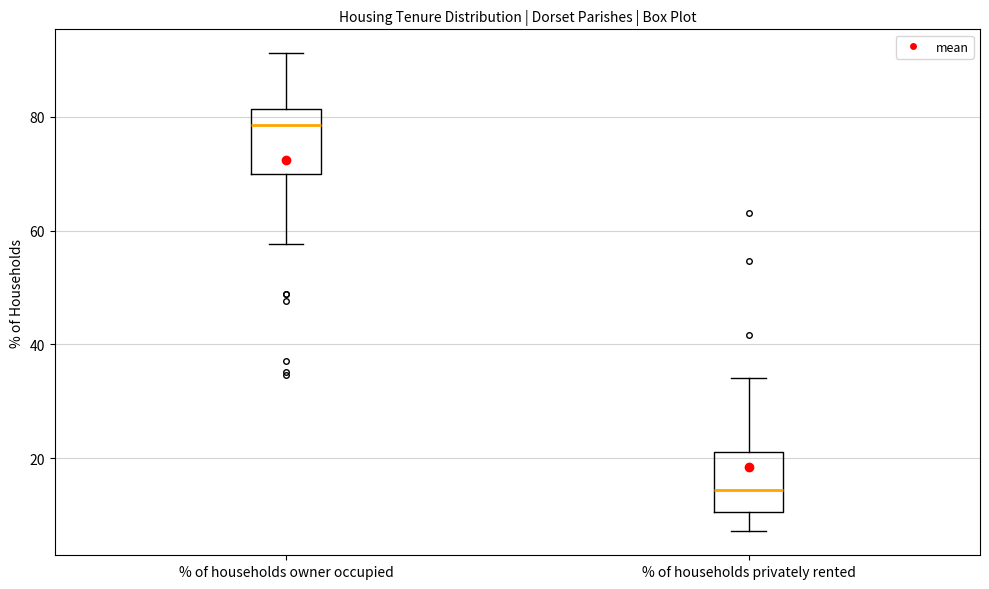

Where does the median line of the box for % of households privately rented sit on the y-axis? The values are not printed on the chart, so give them approximately, as read against the axis.

14